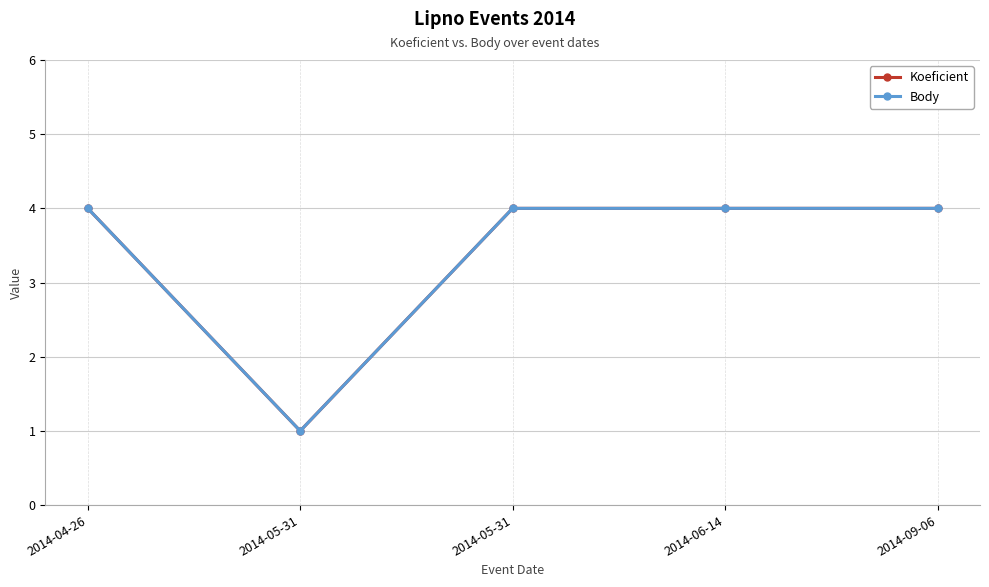

Count the Koeficient values in the range 4 to 5.

4